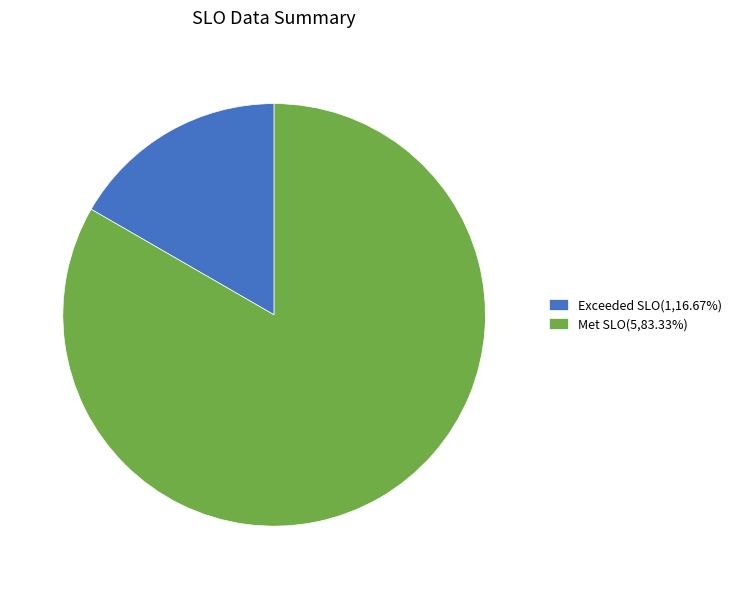

Is the sum of Exceeded SLO(1,16.67%) and Met SLO(5,83.33%) greater than half?

Yes